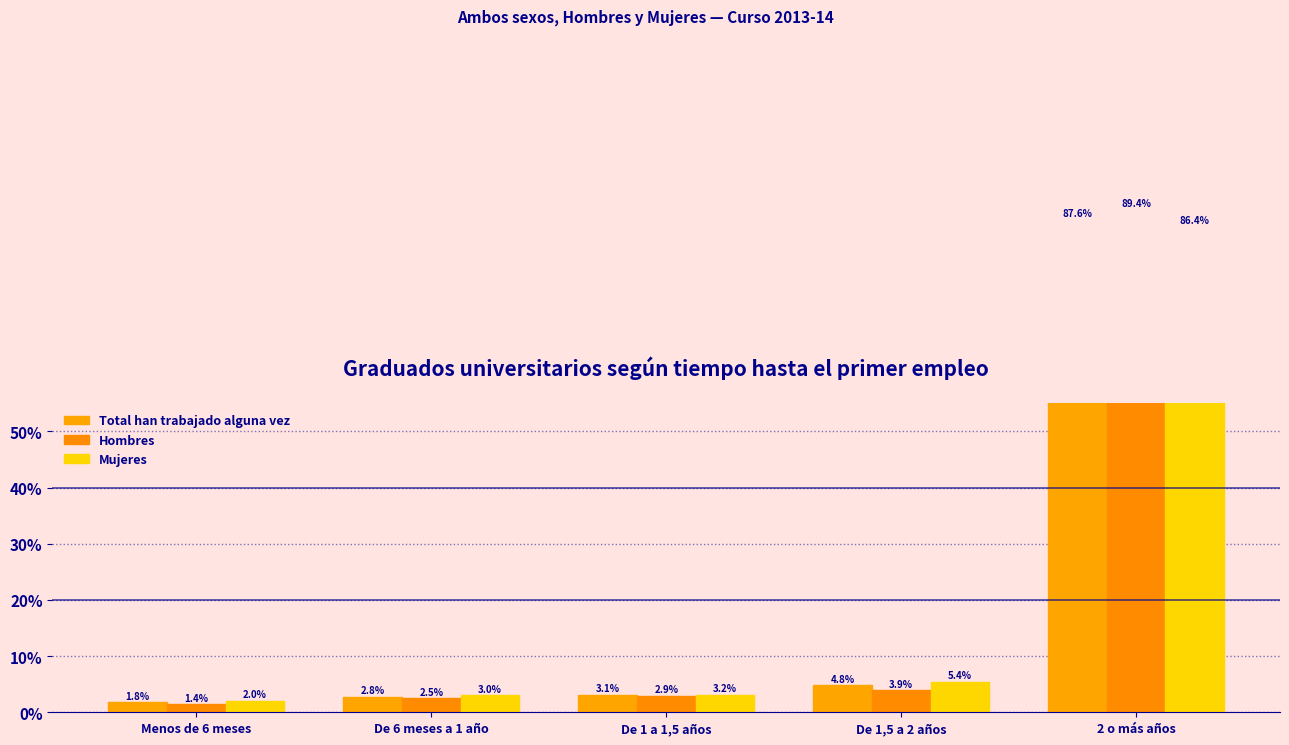

Rank the series at 2 o más años from highest to lowest value.

Hombres, Total han trabajado alguna vez, Mujeres